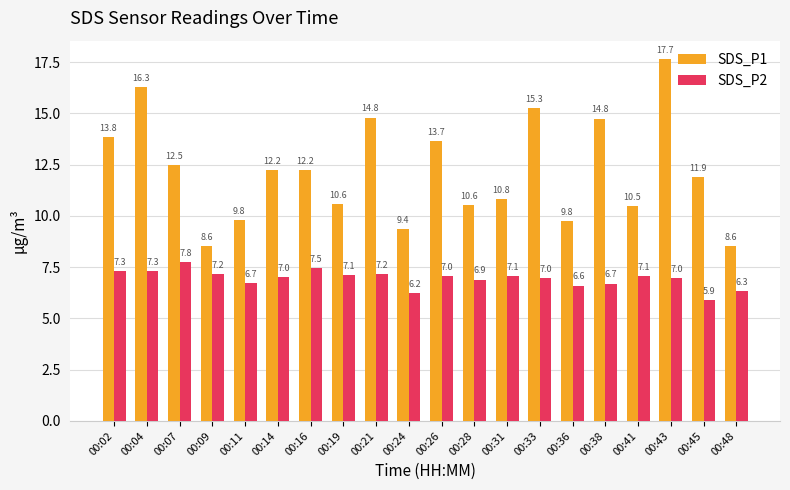

What is the difference between the maximum and minimum values in the SDS_P1 series?

9.1